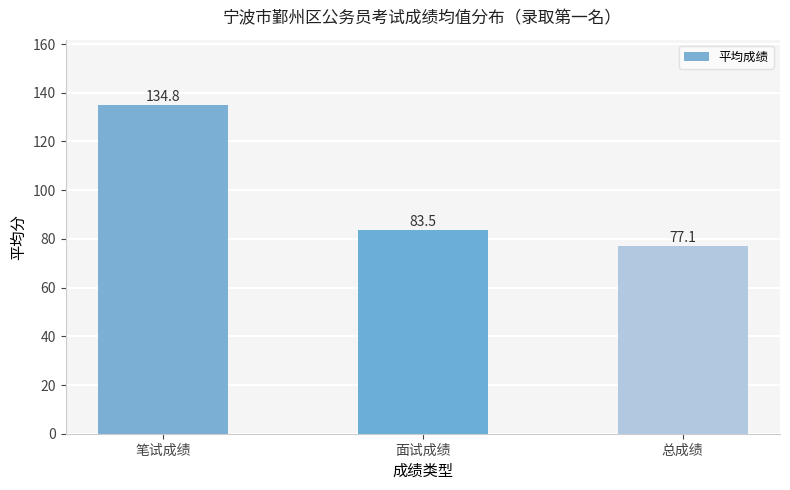

What is the difference between the values at 总成绩 and 面试成绩?

6.4